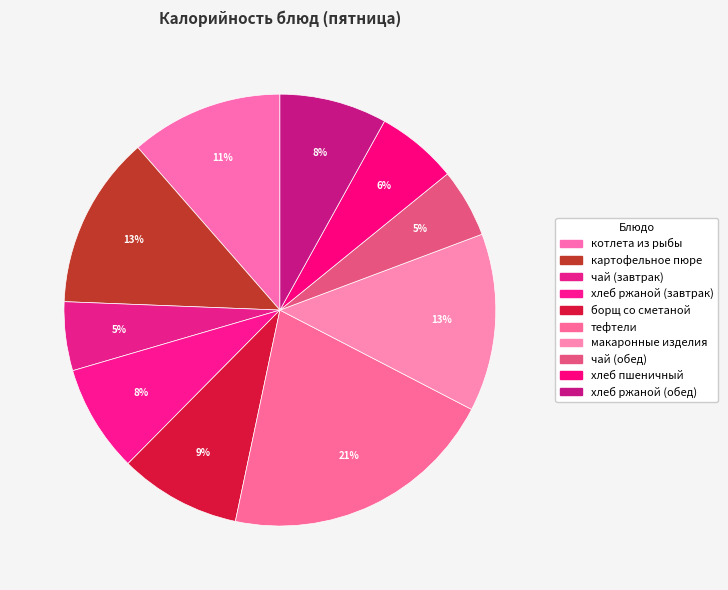

To the nearest percent, what portion does хлеб ржаной (обед) represent?

8%